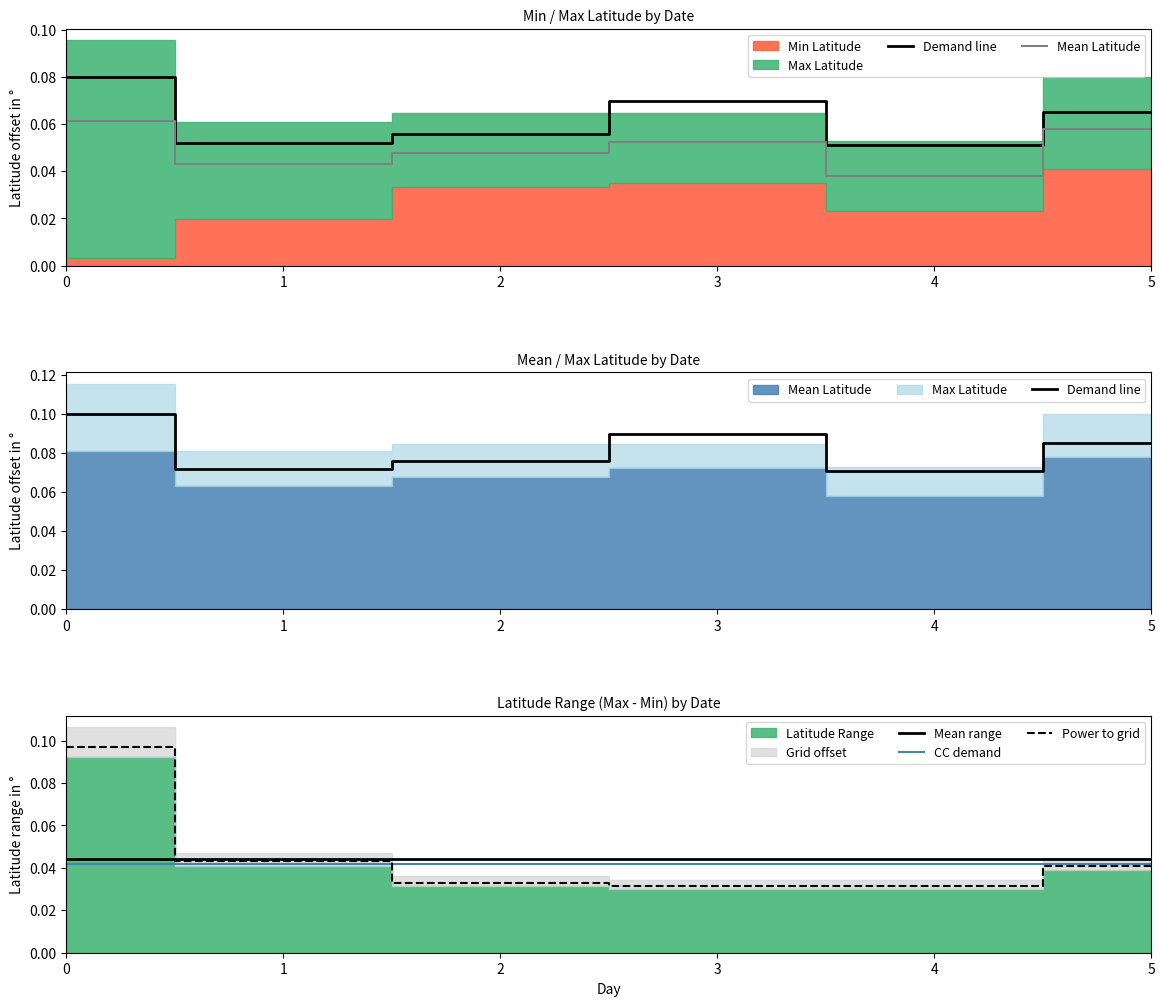

The value of CC demand at 5 is 0.0. True or false?

True